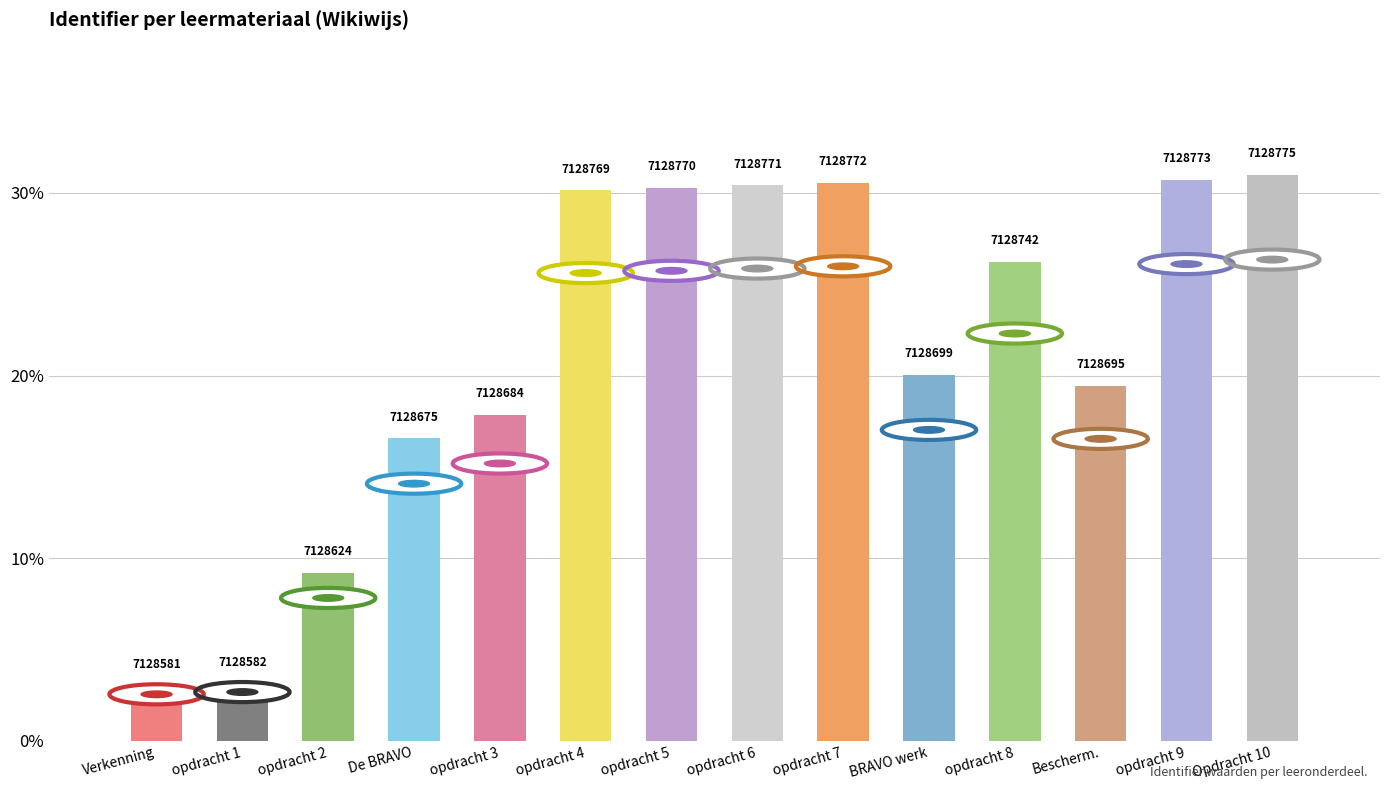

What is the value of the 7th bar from the left?

30.3